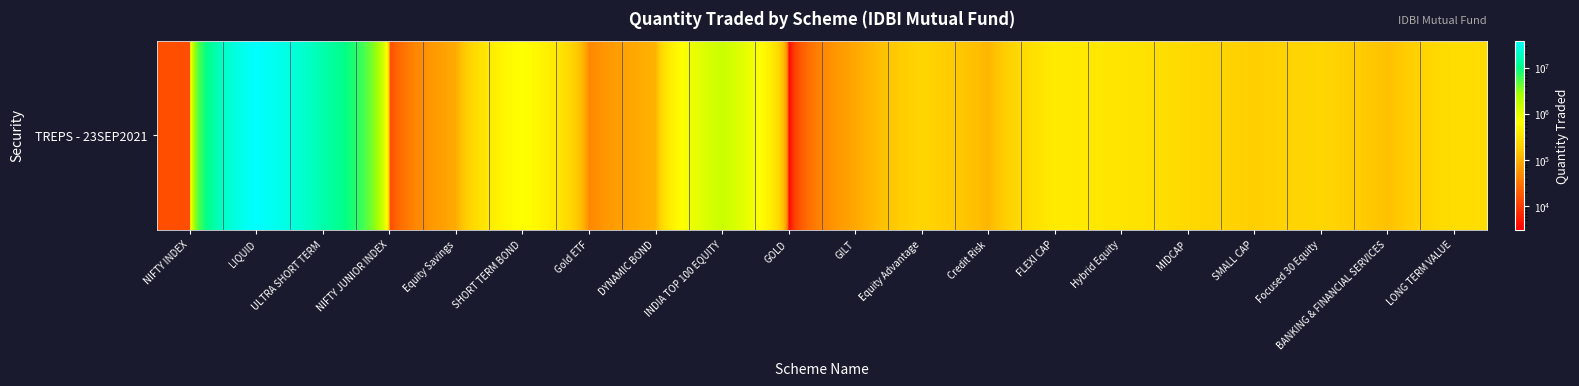

Which has a higher value, Gold ETF or FLEXI CAP?

FLEXI CAP